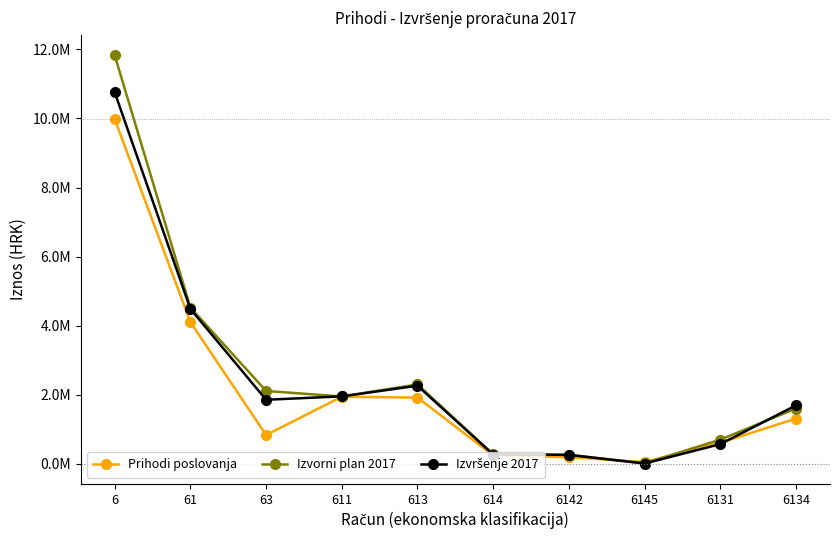

What is the difference between the maximum and minimum values in the Prihodi poslovanja series?

9928156.3